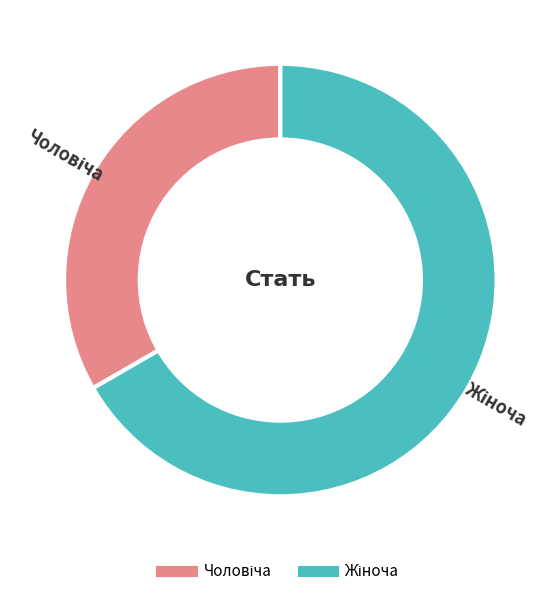

Does any single category account for the majority?

Yes